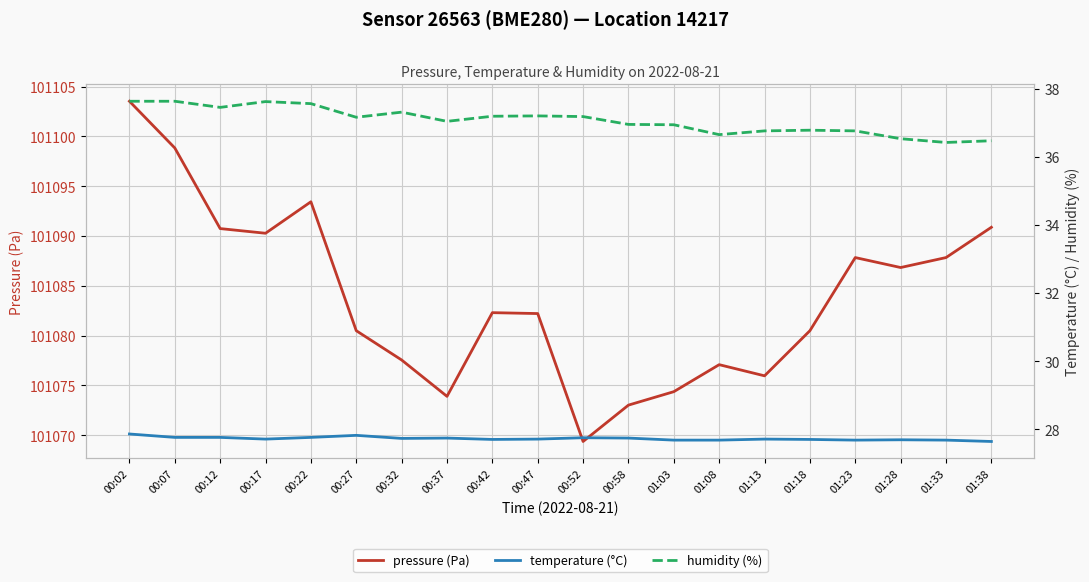

At how many categories does at least one series exceed 68015?

20